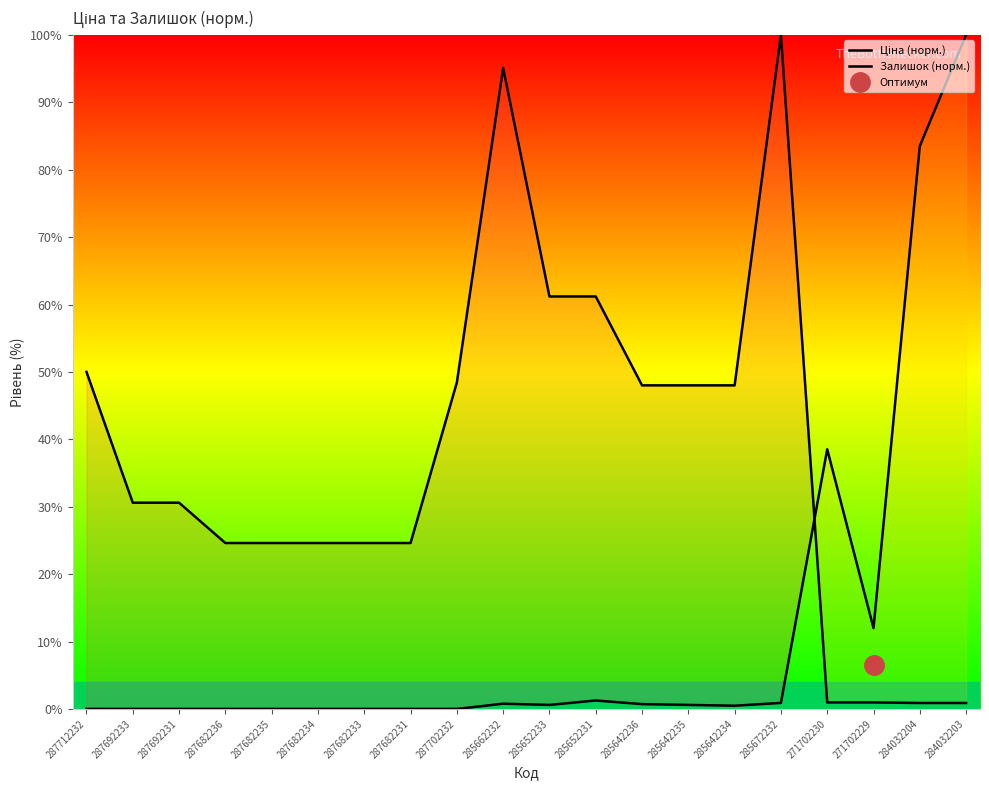

What are all the series names shown in the legend?

Ціна (норм.), Залишок (норм.)